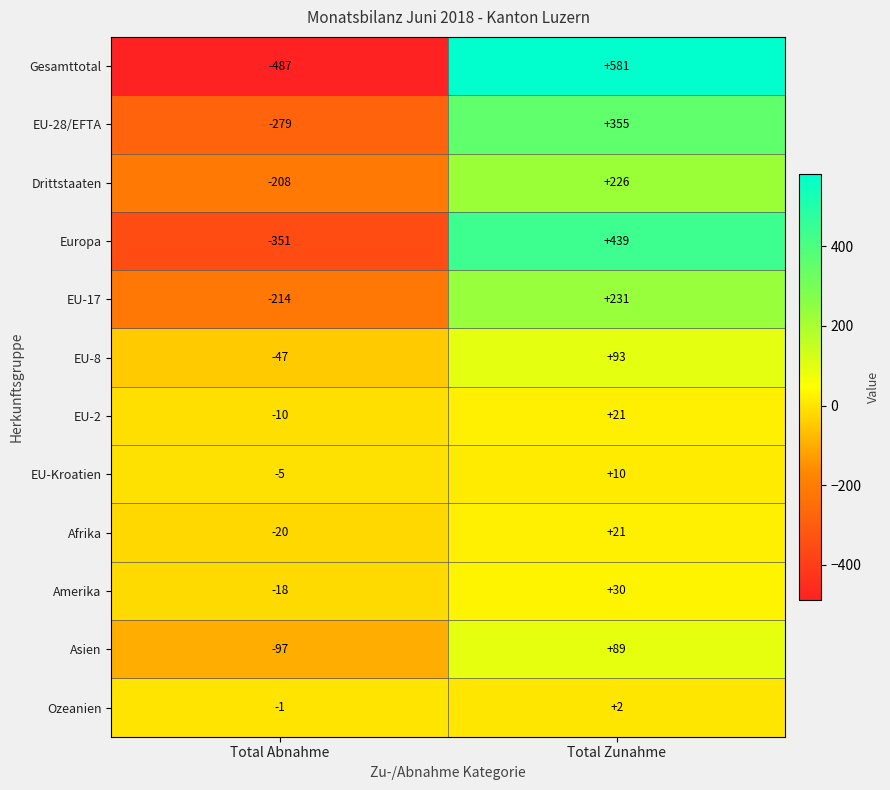

How many series are shown in this chart?

12